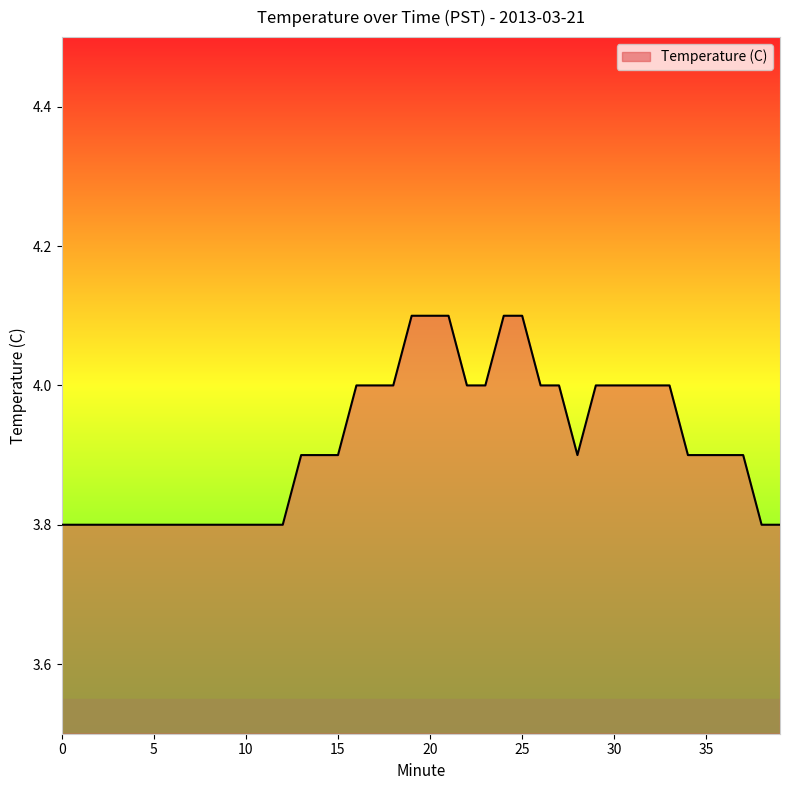

What is the difference between the maximum and minimum values?

0.3